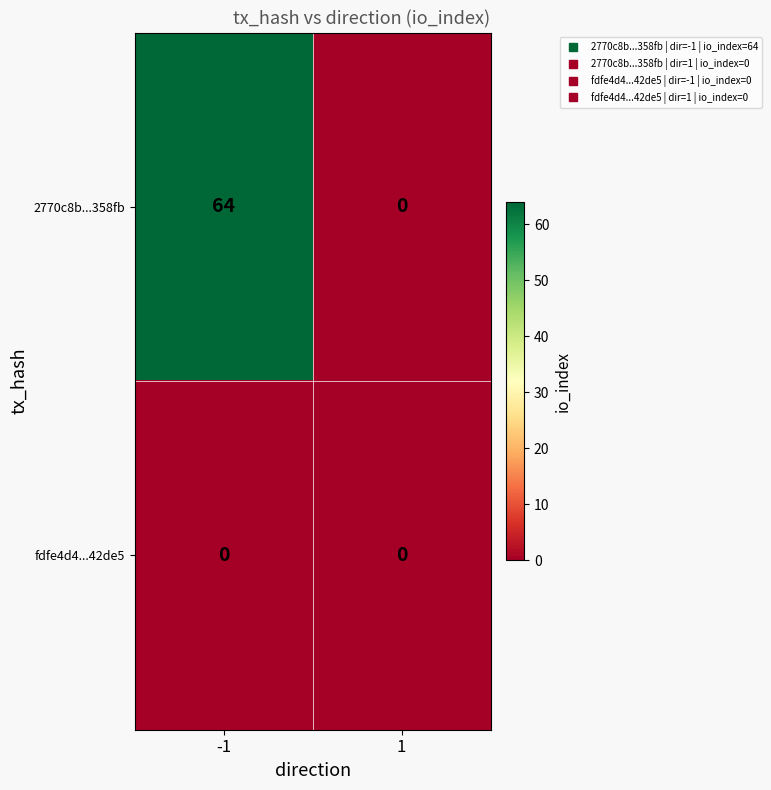

Which has a higher value, -1 or 1?

-1